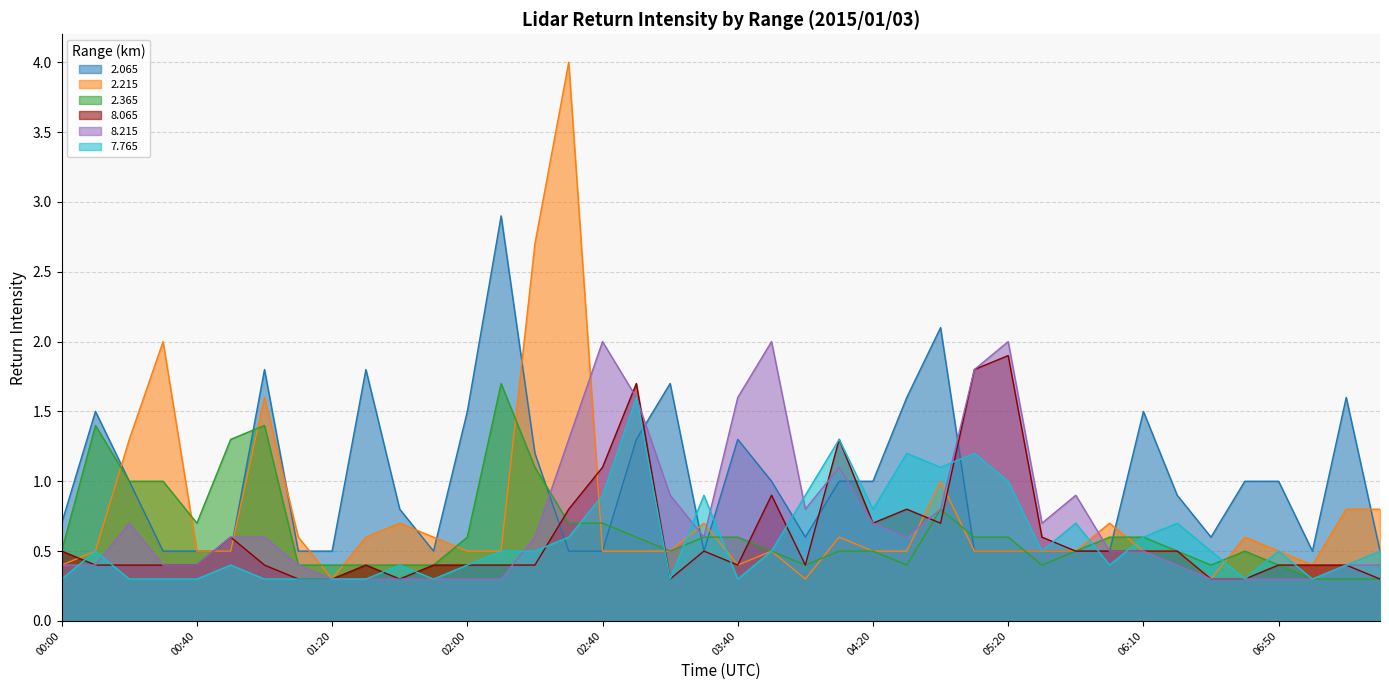

What is the total value across all series at 01:40?

2.9